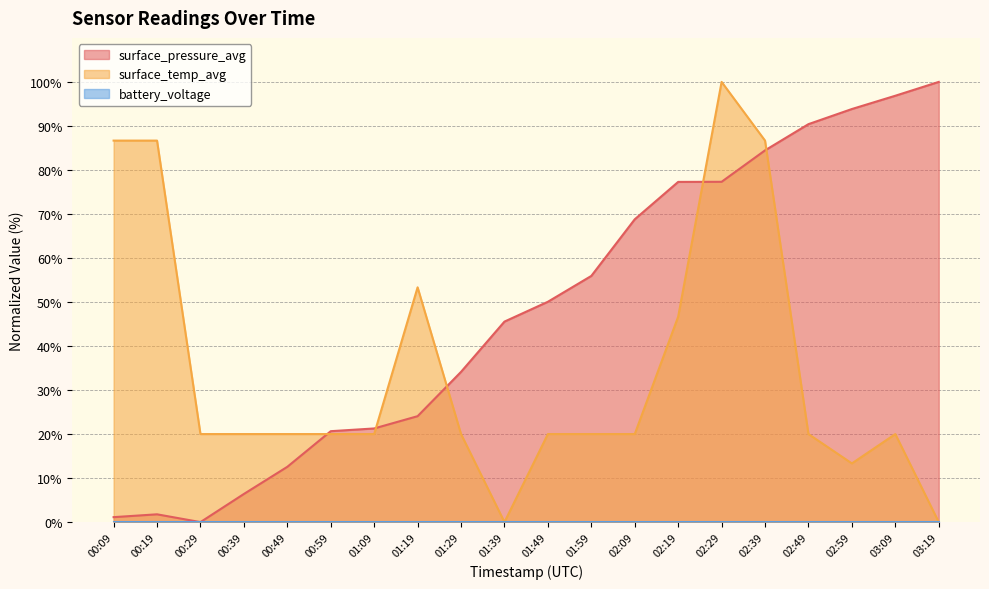

Reading left to right, what are all the values shown in this chart?

surface_pressure_avg: 1.1	1.8	0.0	6.4	12.6	20.7	21.3	24.1	34.1	45.5	50.1	55.9	68.8	77.3	77.3	84.4	90.4	93.8	96.9	100.0
surface_temp_avg: 86.7	86.7	20.0	20.0	20.0	20.0	20.0	53.3	20.0	0.0	20.0	20.0	20.0	46.7	100.0	86.7	20.0	13.3	20.0	0.0